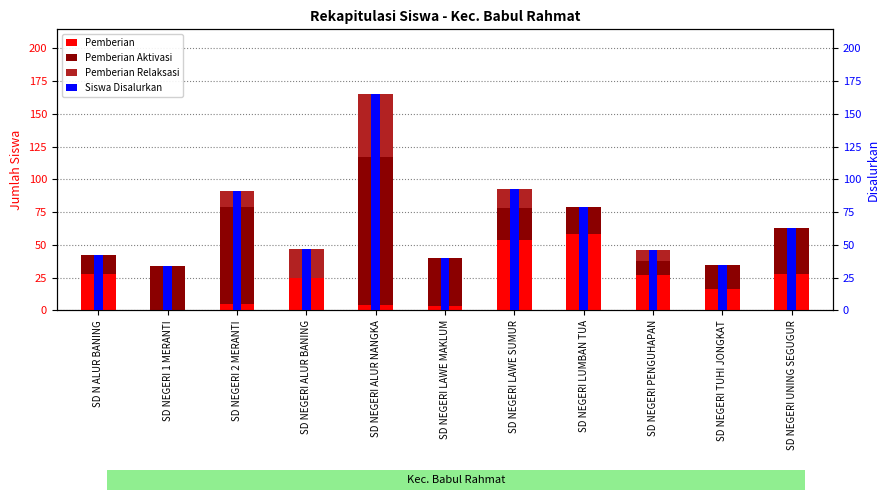

At which category is the sum across all series the highest?

SD NEGERI ALUR NANGKA